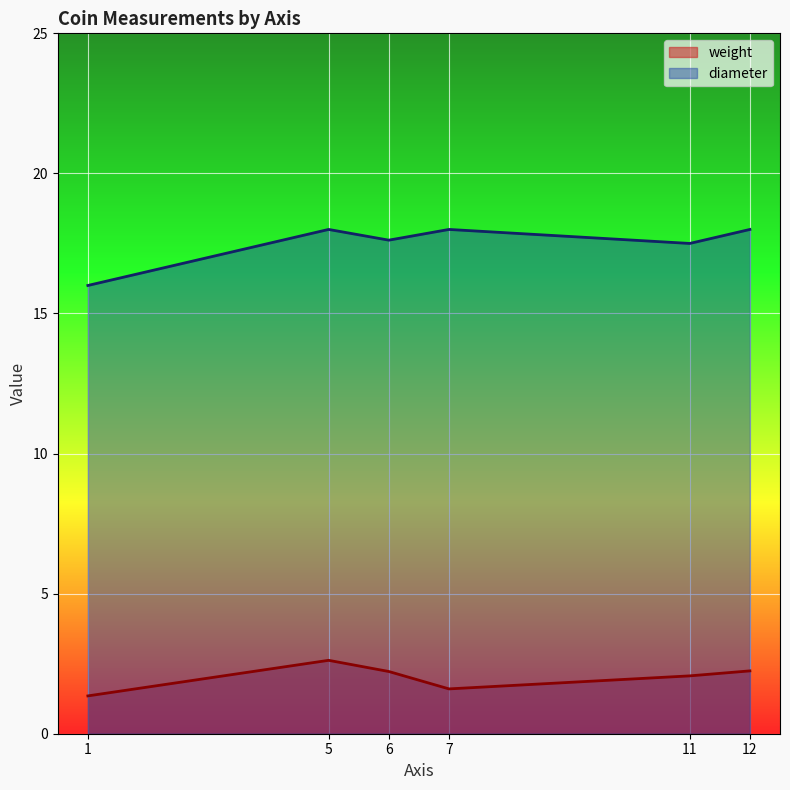

What value does the weight series have at 12?

2.2